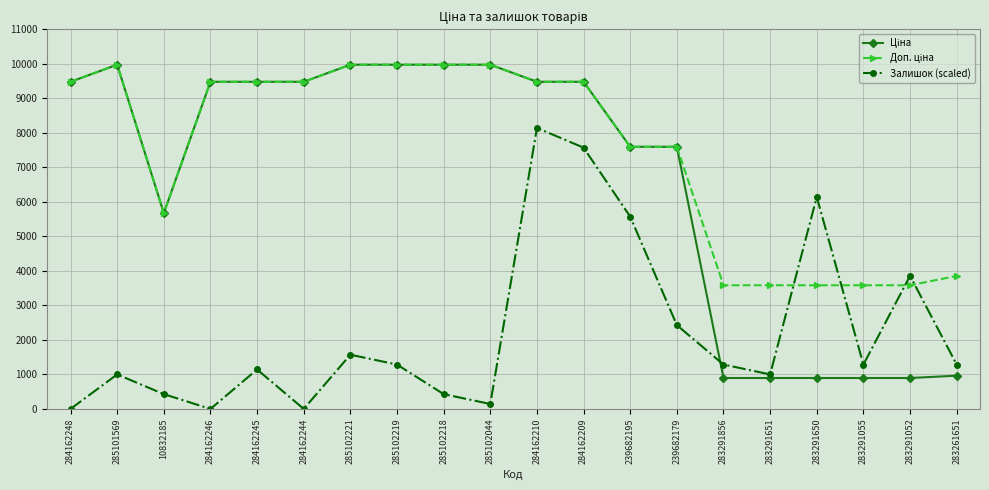

Where is Залишок (scaled) nearest to the value 4071?

283291052